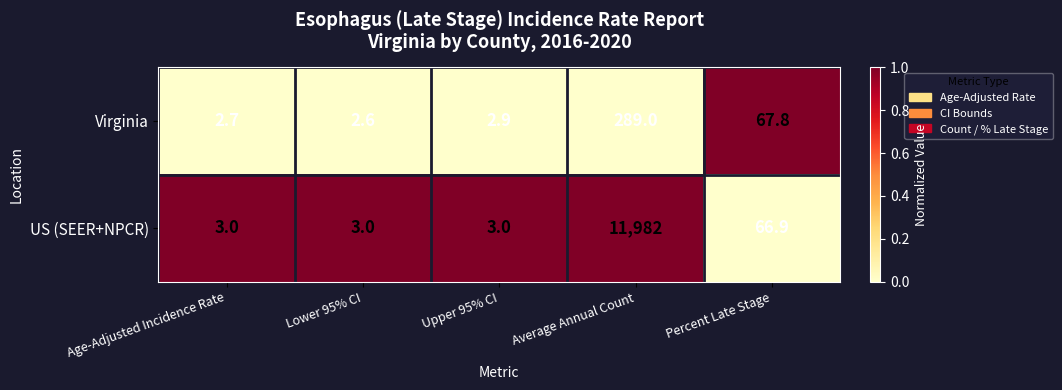

Rank the series by their maximum value, from lowest to highest.

Virginia, US (SEER+NPCR)